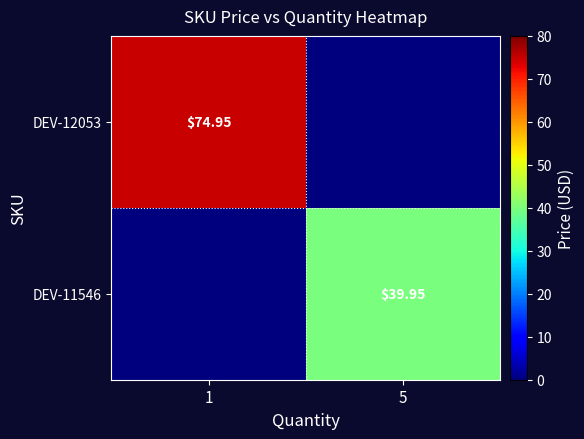

Is the value of DEV-11546 at 5 greater than the value of DEV-12053 at 1?

No